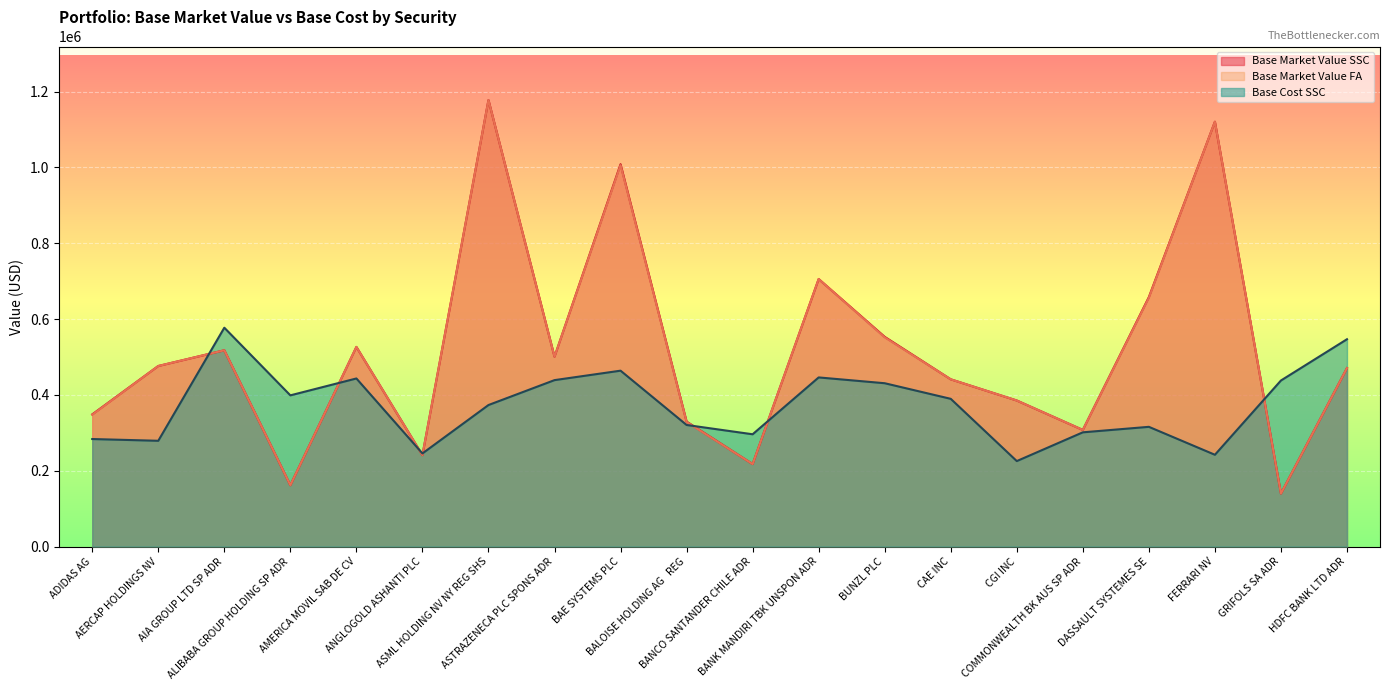

What is the spread (max minus min) of values at GRIFOLS SA ADR?

298308.9